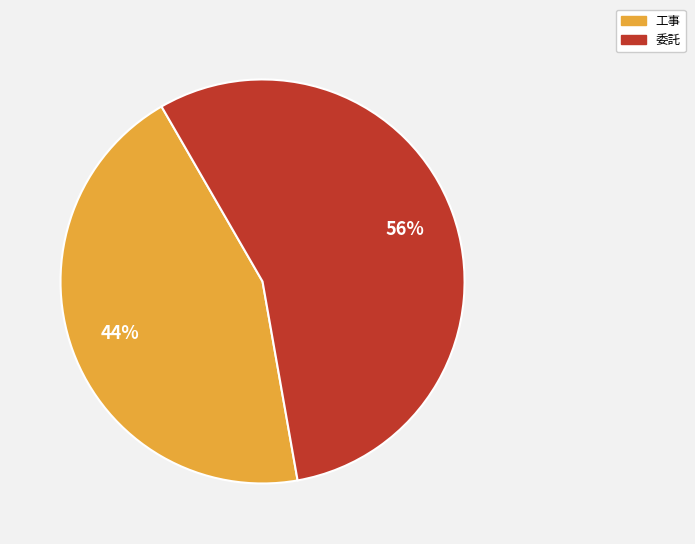

Is the sum of 工事 and 委託 greater than half?

Yes